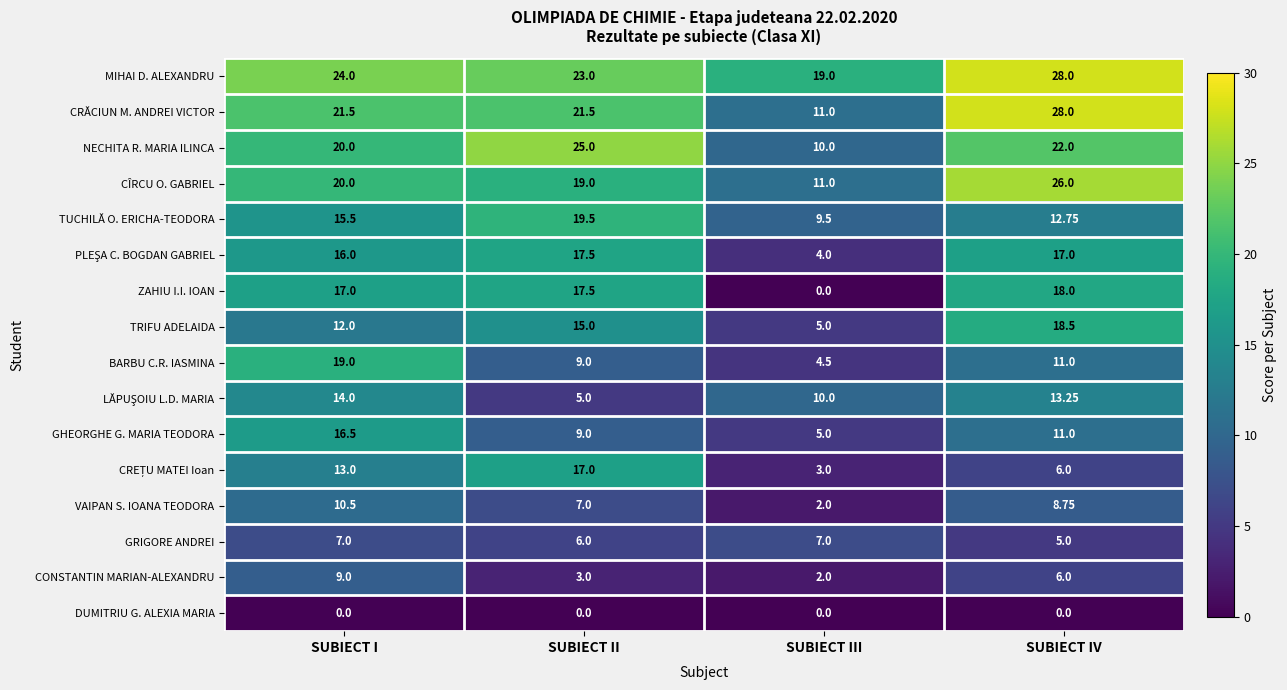

At which category is the sum across all series the highest?

SUBIECT I